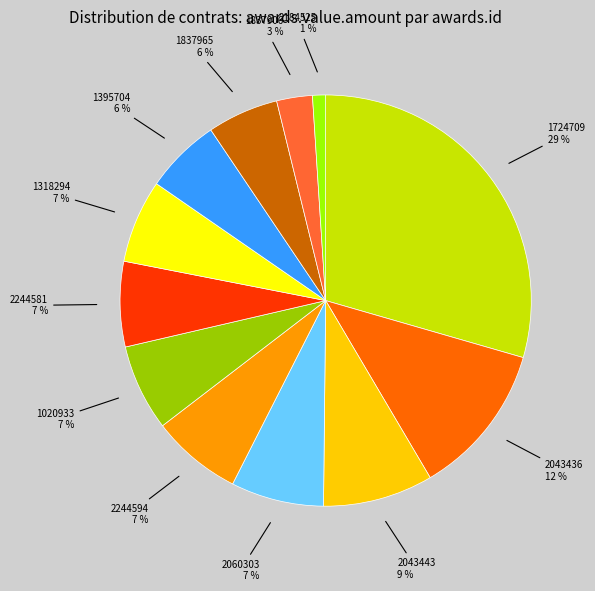

How many slices are in this pie chart?

12